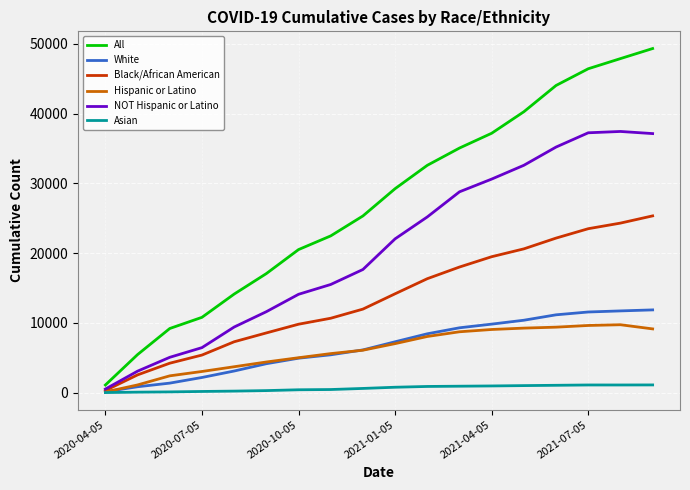

Which series has the widest spread of values?

All